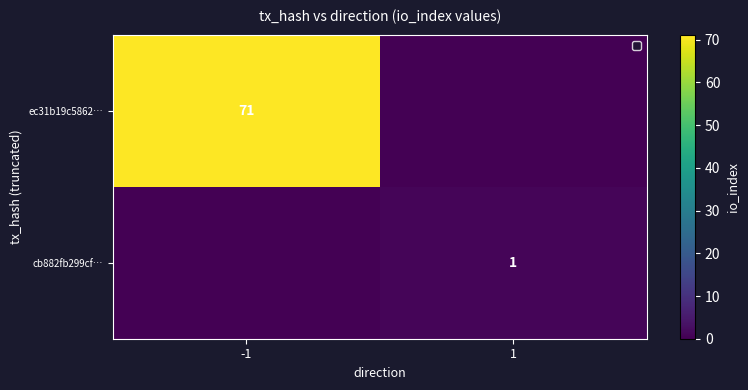

The cb882fb299cf… series shows 1 at 1. True or false?

True